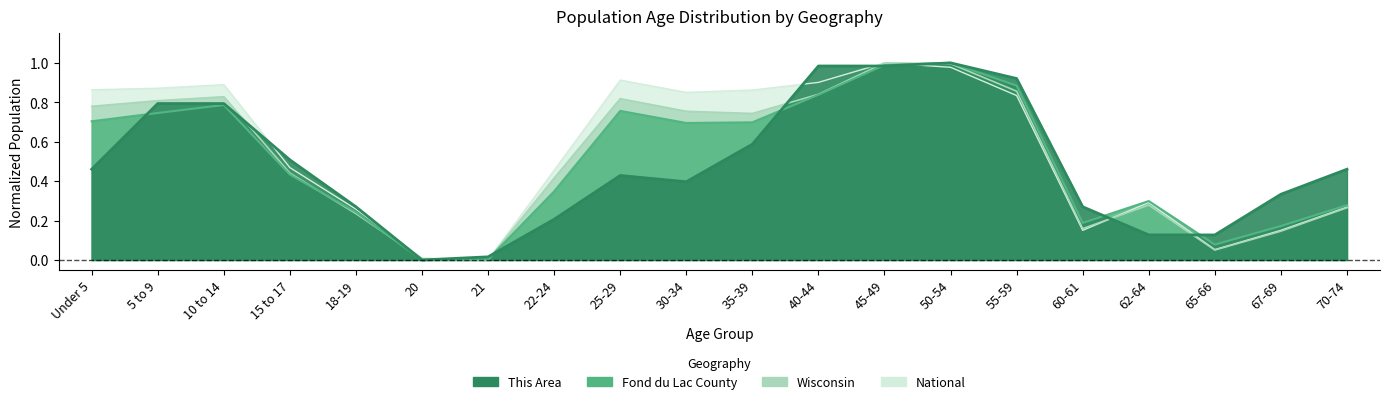

How many interior local peaks does the Fond du Lac County series have?

4